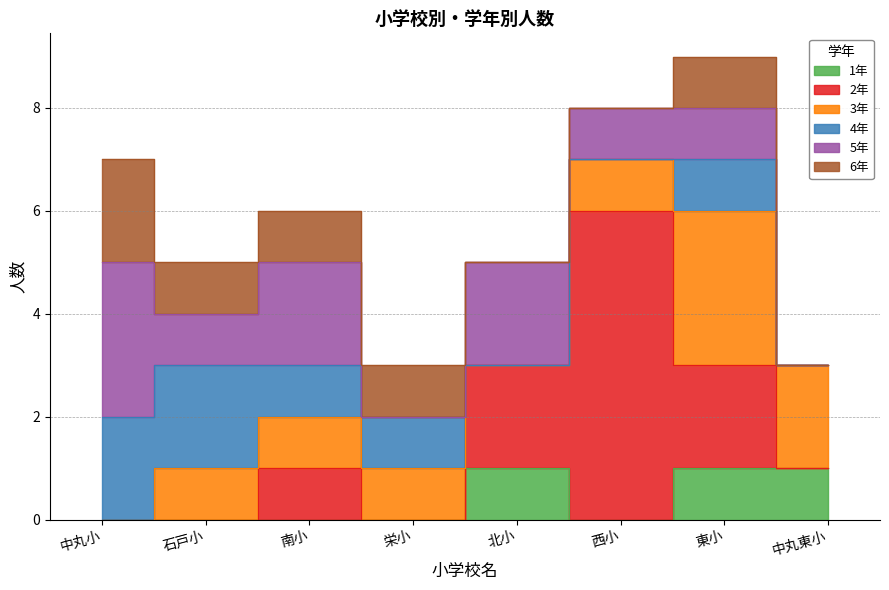

Is the value of 5年 at 石戸小 greater than the value of 2年 at 中丸小?

Yes